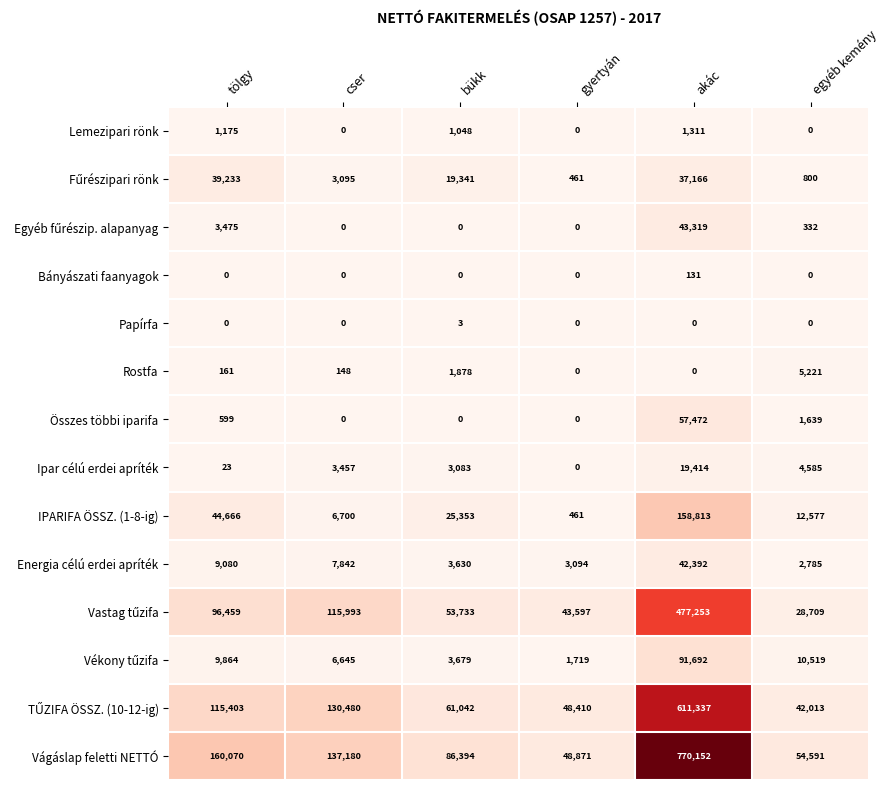

The Rostfa series shows 7655 at egyéb kemény. True or false?

False